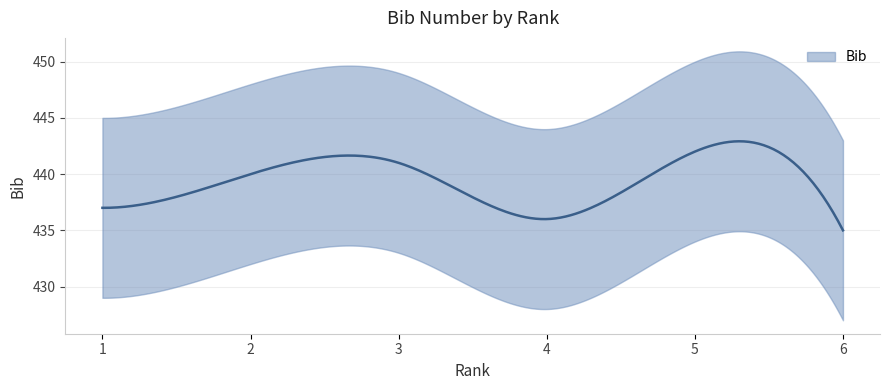

What is the sum of all values?

2631